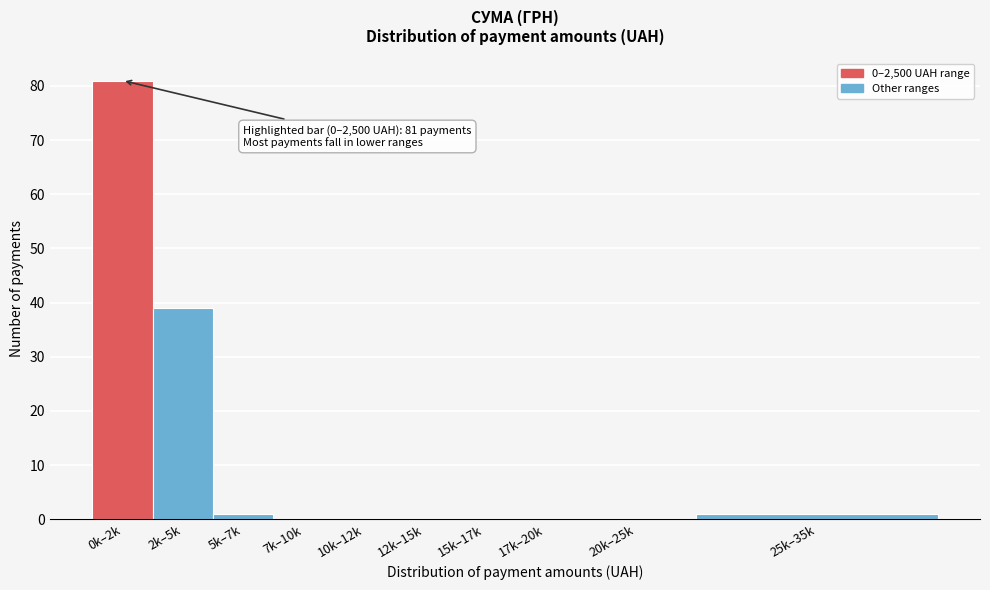

Reading left to right, transcribe all the data shown in this chart.

0k–2k=81	2k–5k=39	5k–7k=1	7k–10k=0	10k–12k=0	12k–15k=0	15k–17k=0	17k–20k=0	20k–25k=0	25k–35k=1